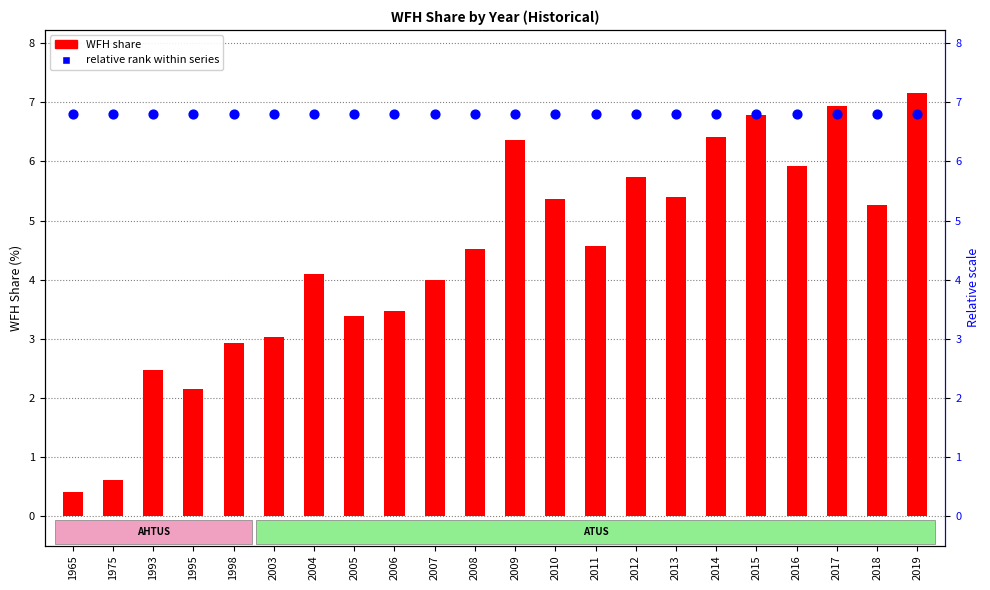

At which category is the sum across all series the highest?

2019